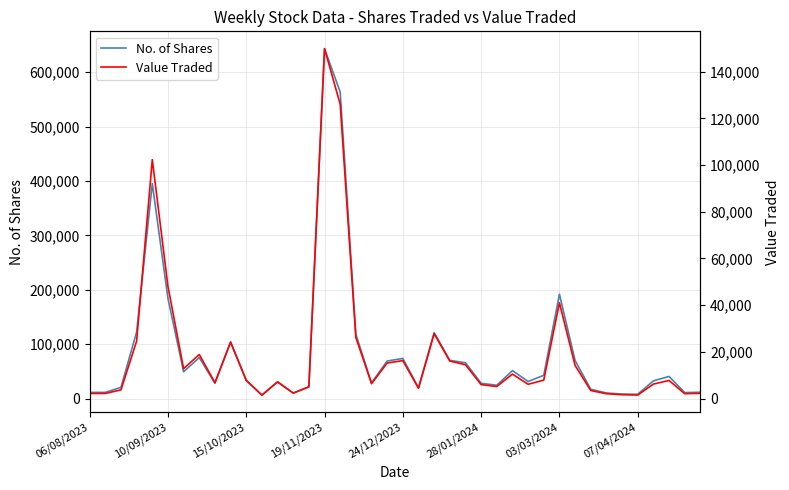

The No. of Shares series shows 289273 at 16. True or false?

False